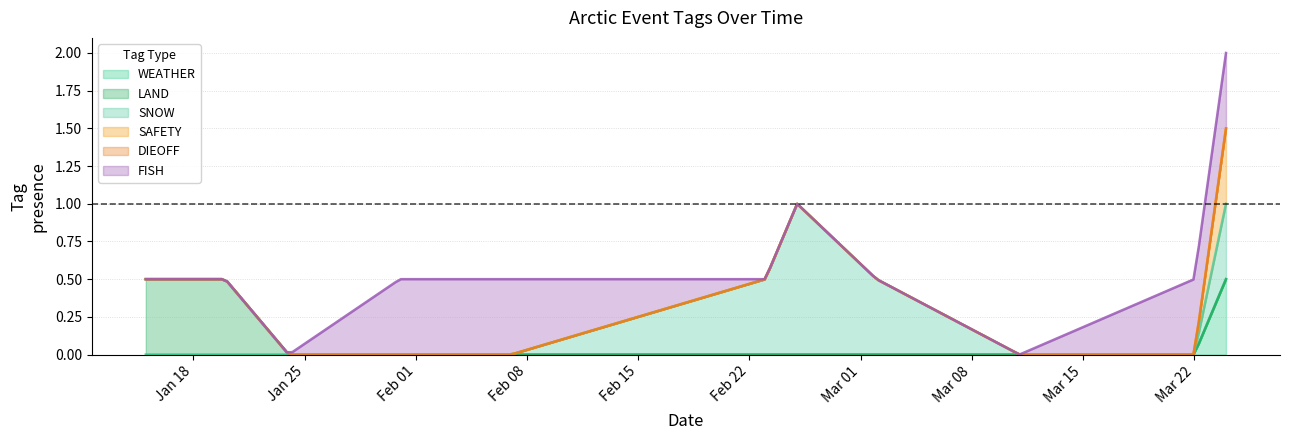

In FISH, how many points are higher than both neighbors (excluding endpoints)?

2